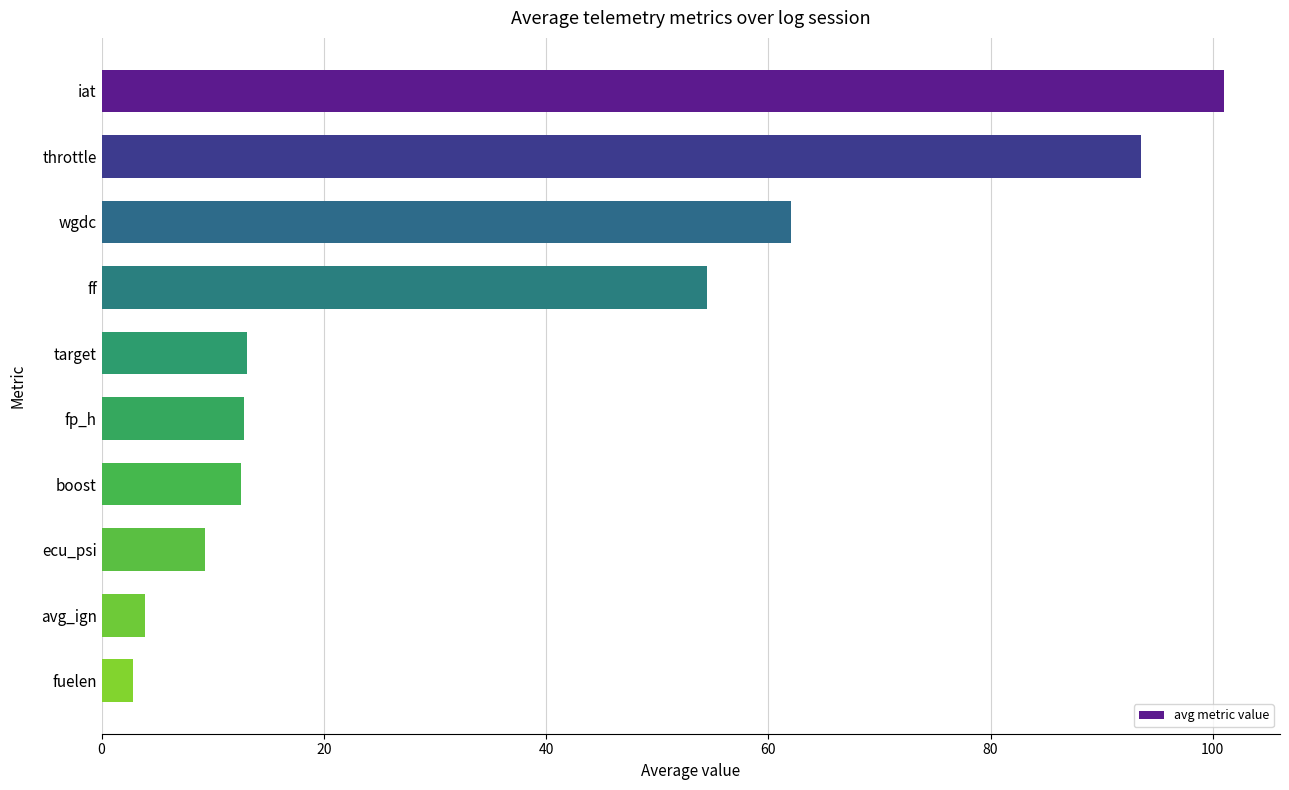

What is the change in value from fp_h to avg_ign?

-8.9